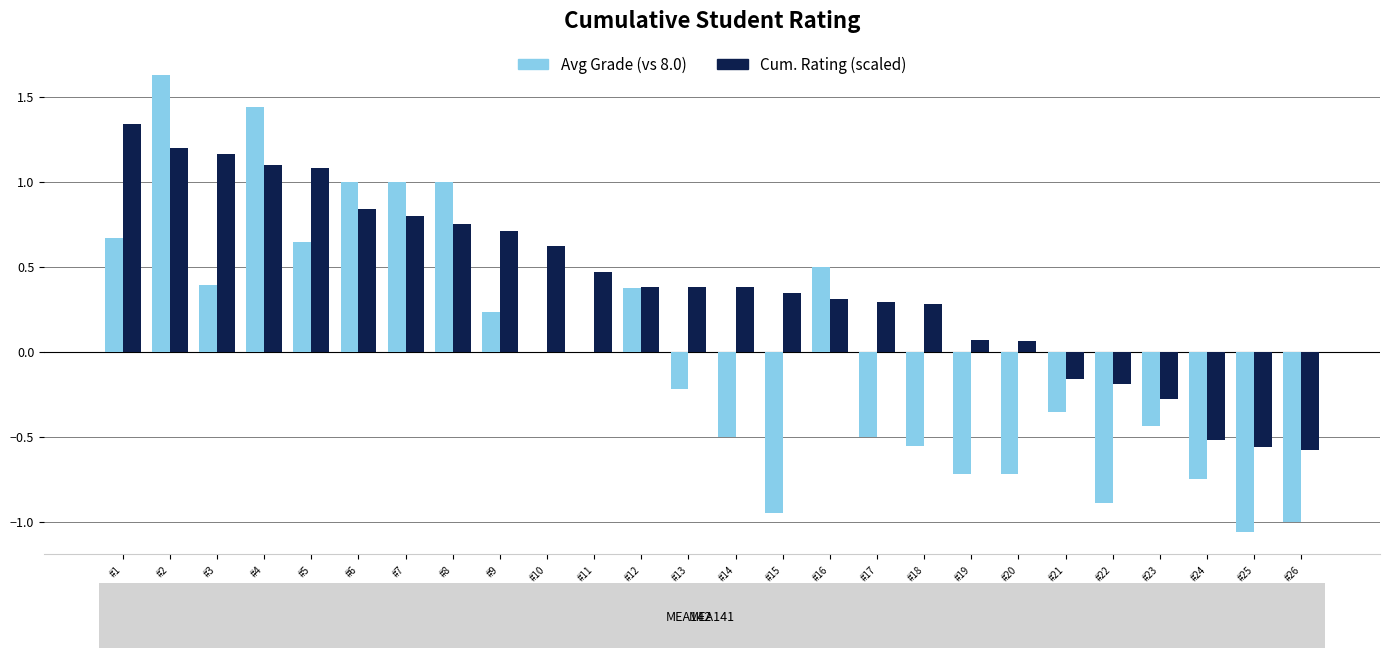

At which category is the sum across all series the highest?

#2